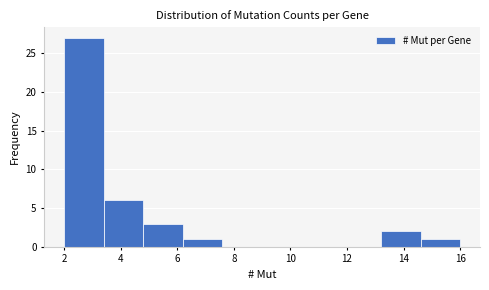

Over which range of the x-axis is the bar tallest?

2.0 to 3.4